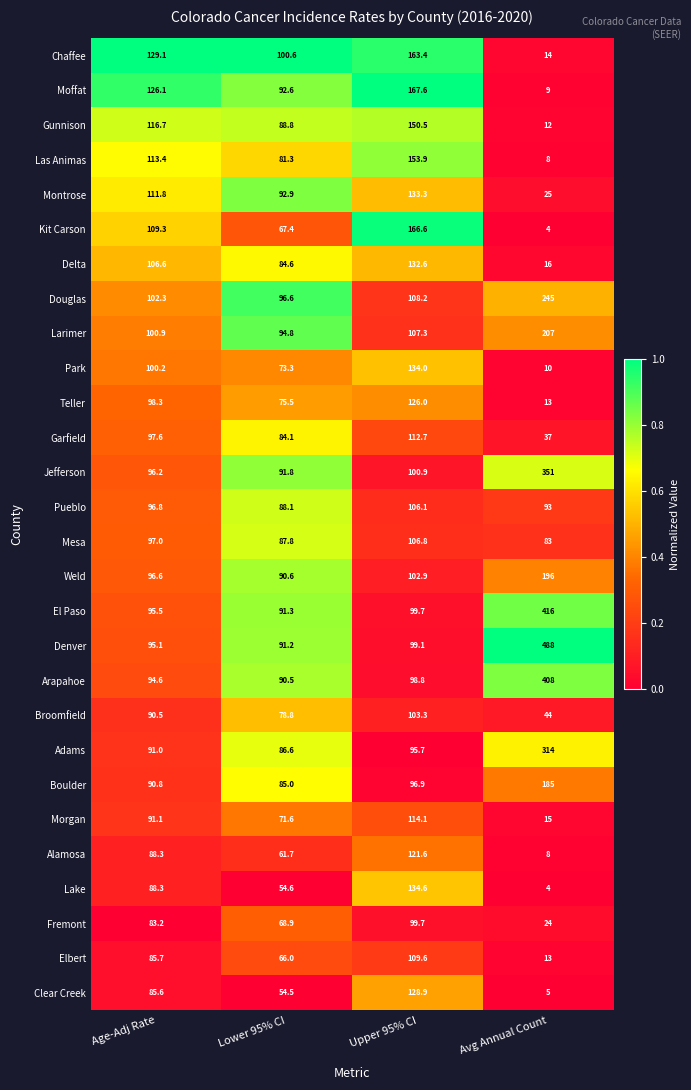

What is the sum of the Teller values at Upper 95% CI and Age-Adj Rate?

224.3